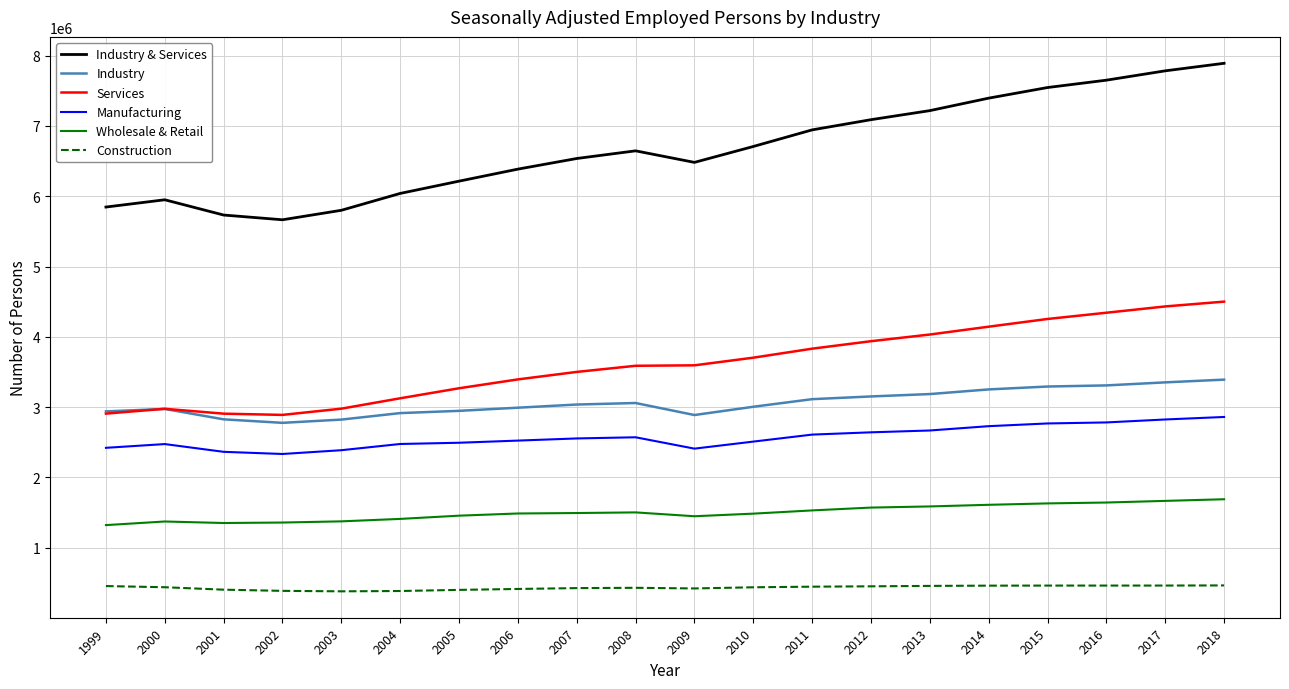

Which series changed the most between 2001 and 2011?

Industry & Services